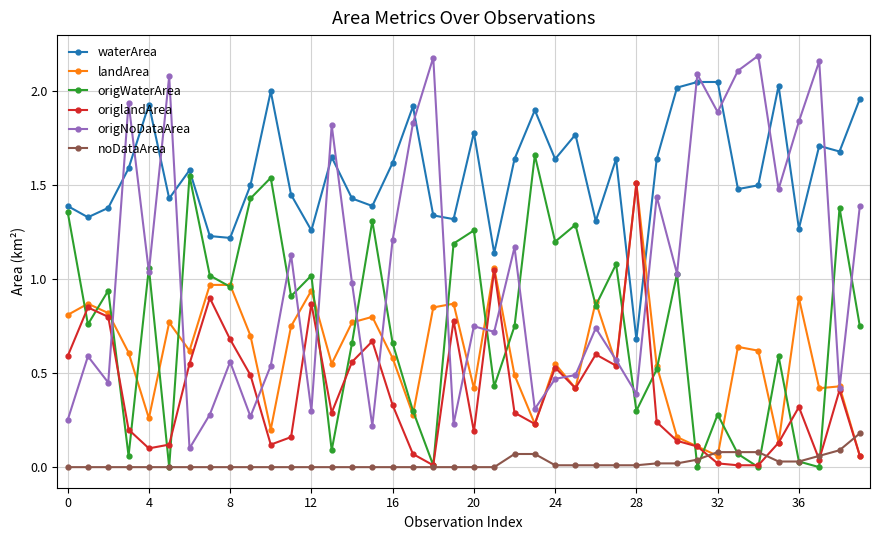

How many lines are shown in the chart?

6